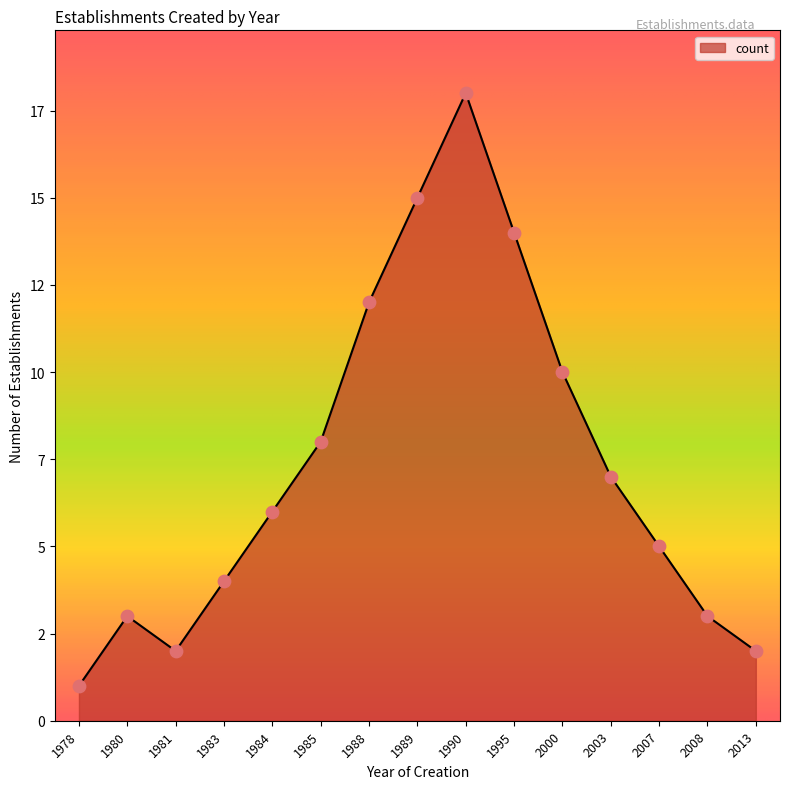

Approximately how many times larger is the value at 1978 compared to 1995?

0.1